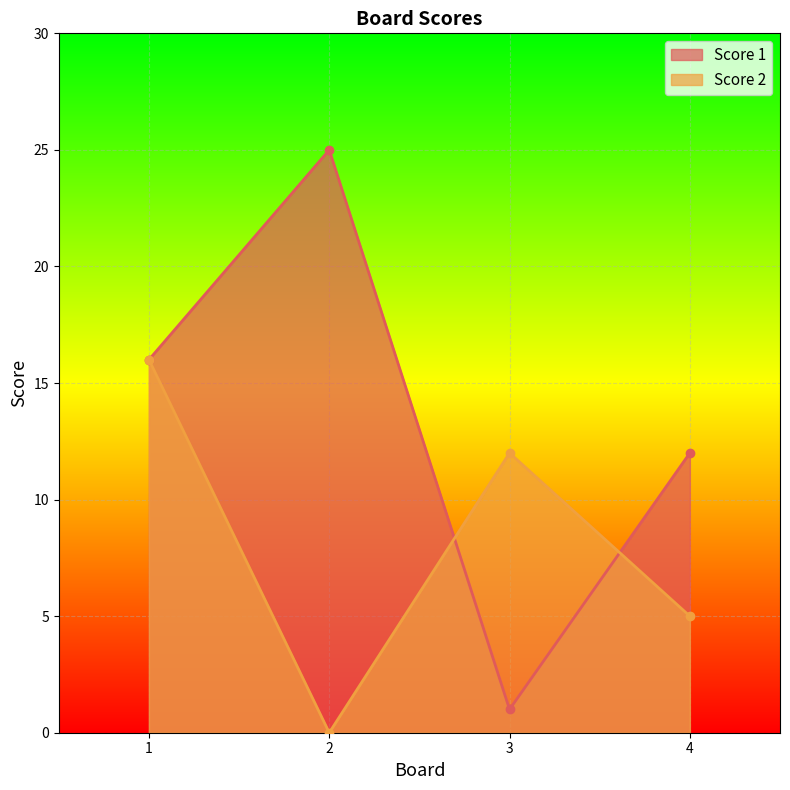

What are all the series names shown in the legend?

Score 1, Score 2